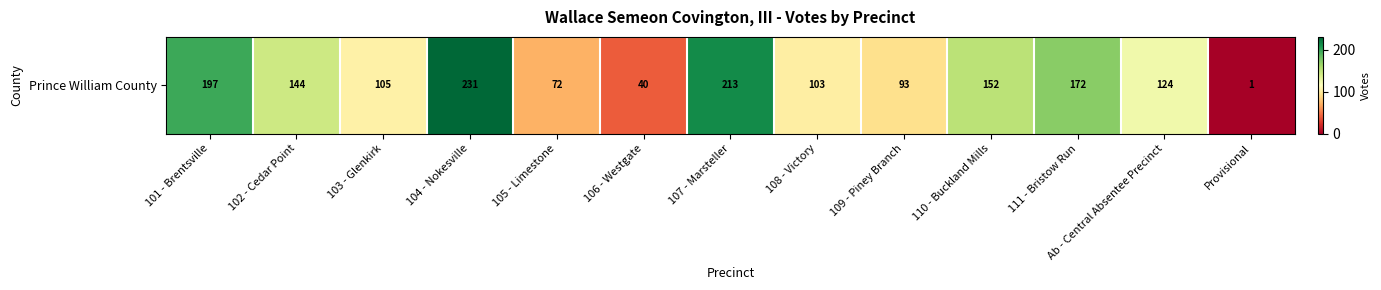

How many data points does each series have?

13